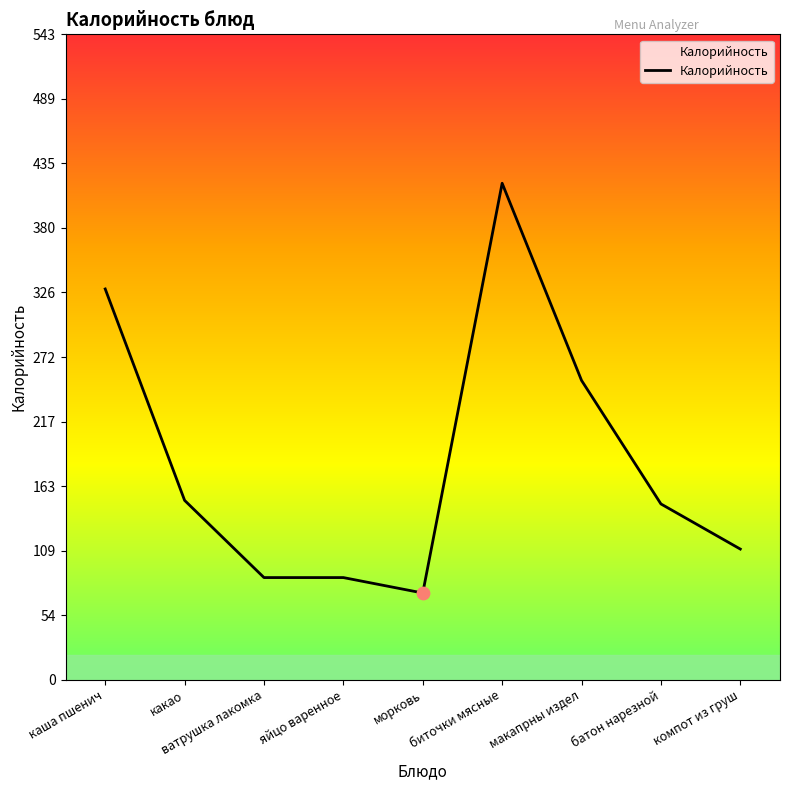

What is the change in value from яйцо варенное to морковь?

-13